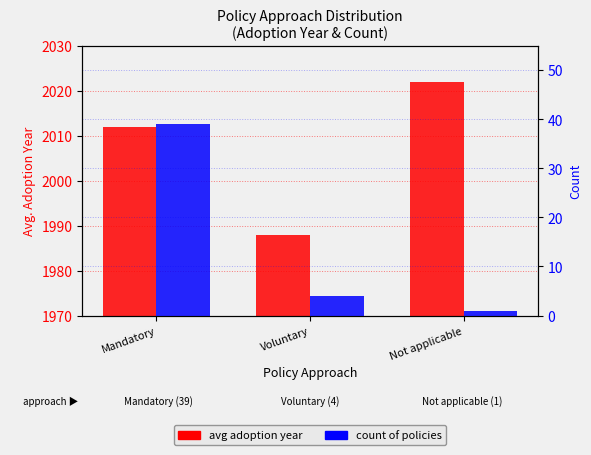

Reading left to right, what are all the values shown in this chart?

avg adoption year: 2012	1988	2022
count: 39	4	1